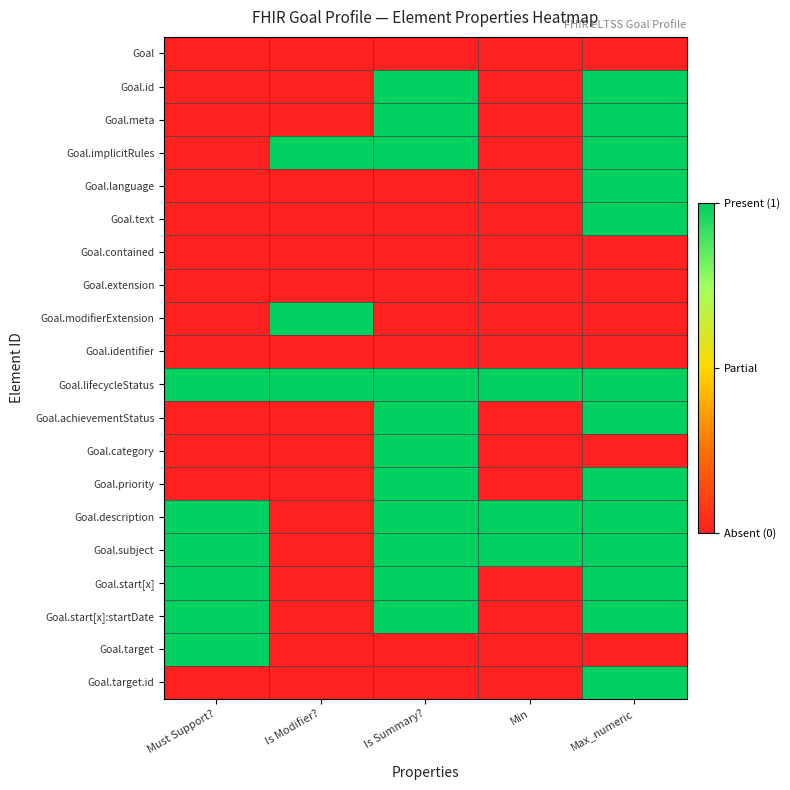

How many distinct data groups are displayed?

20